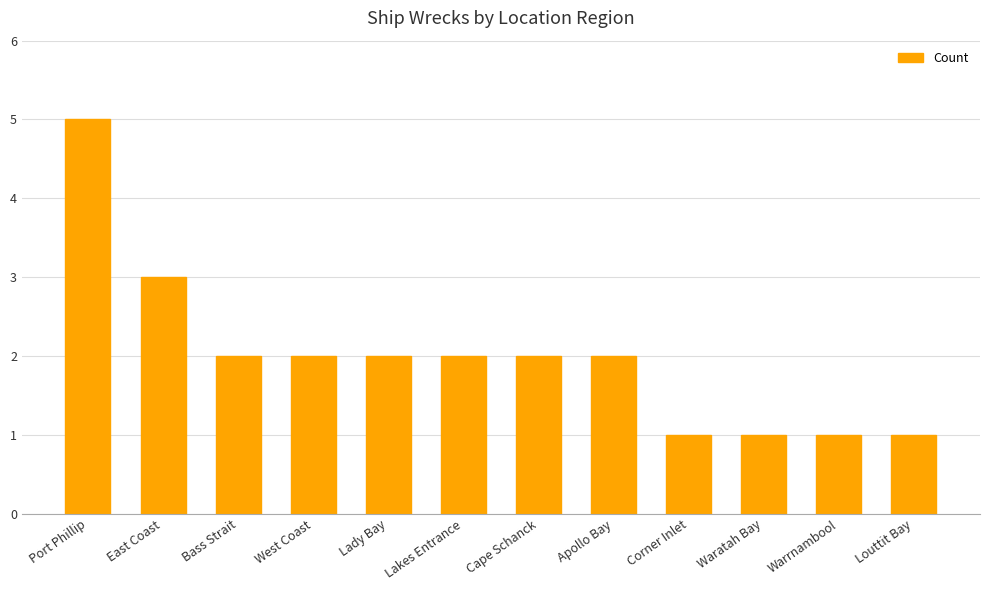

What is the label of the 6th bar from the left?

Lakes Entrance